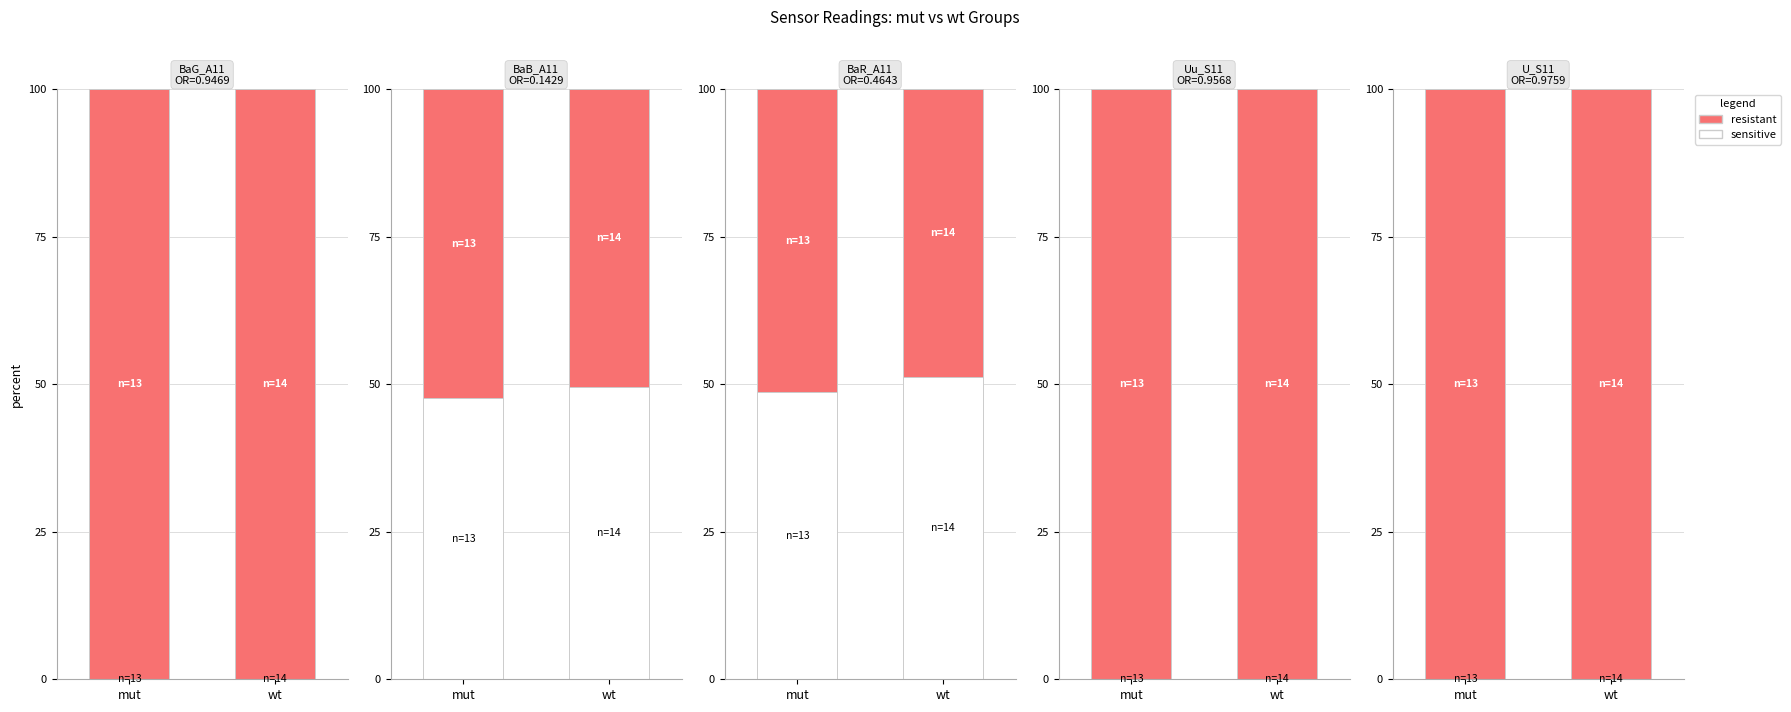

Which series has the largest total across all categories?

resistant